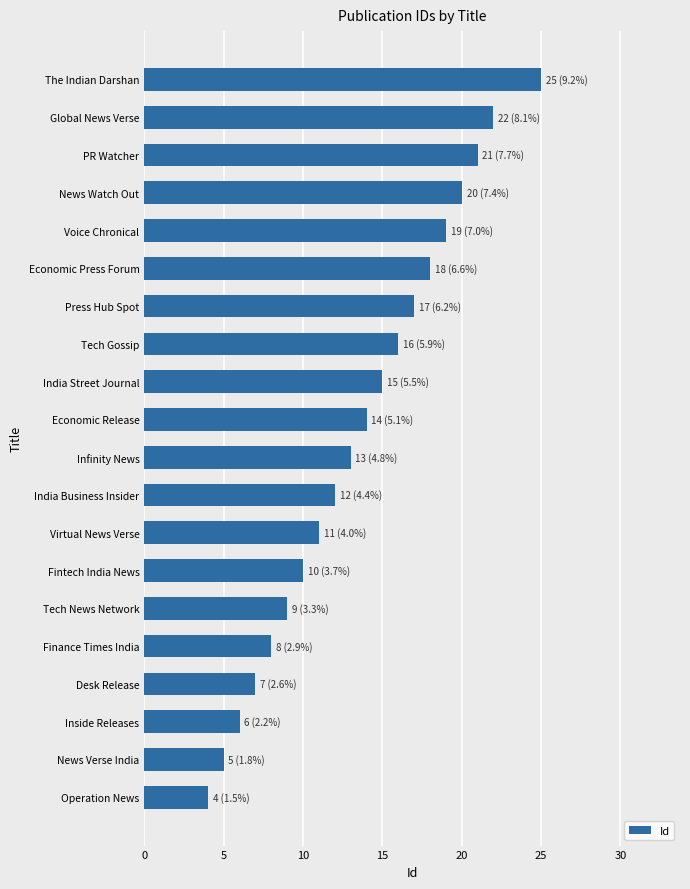

What is the maximum value shown in the chart?

25